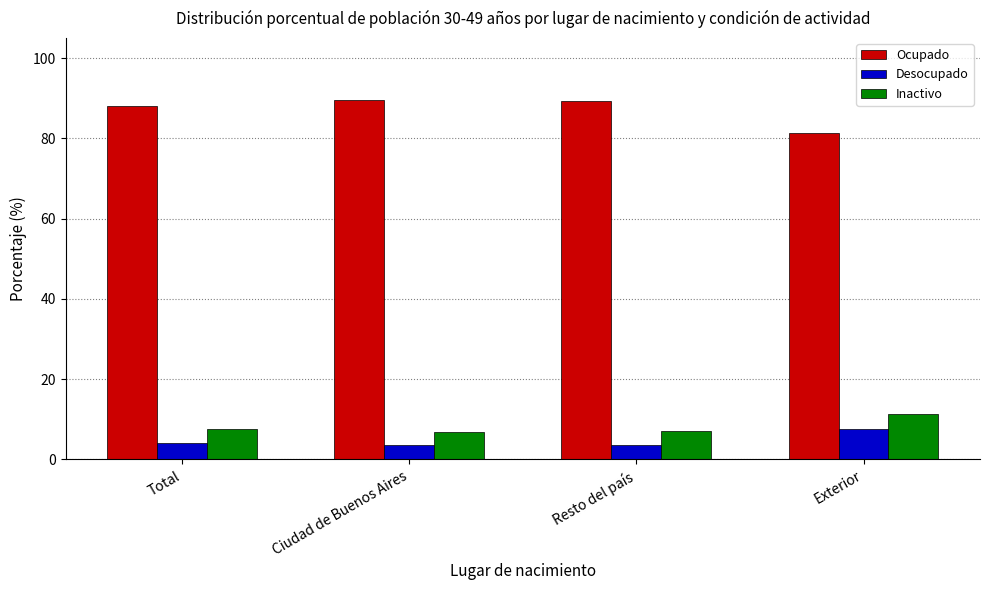

What is the spread (max minus min) of values at Total?

83.9